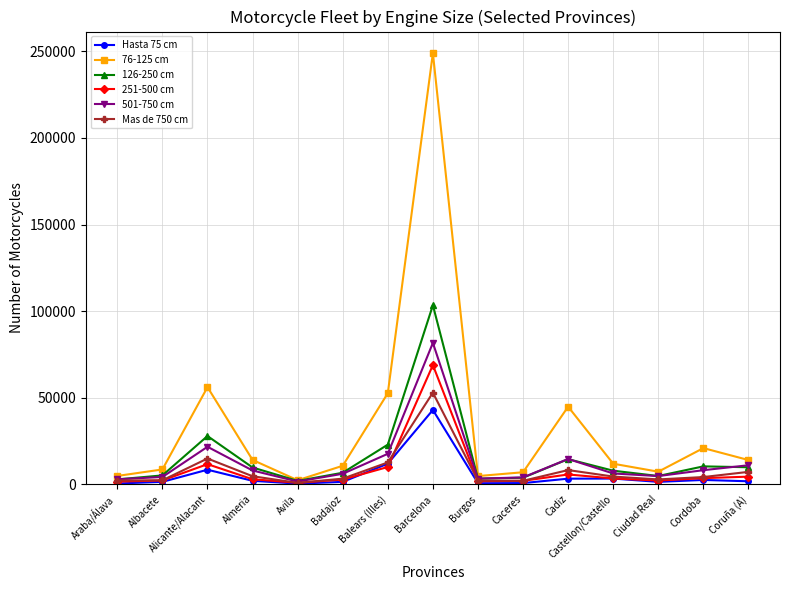

Which category has the highest value across all series?

Barcelona